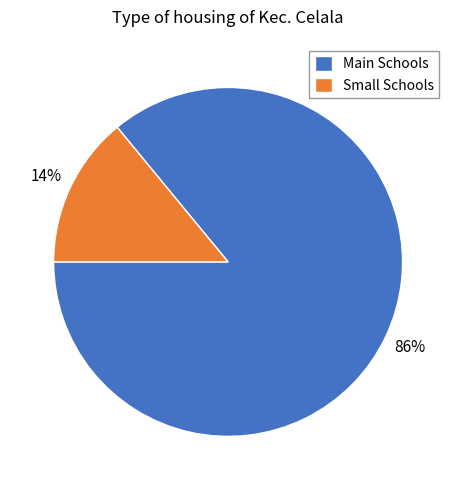

To the nearest percent, what is the combined percentage of Main Schools and Small Schools?

100%